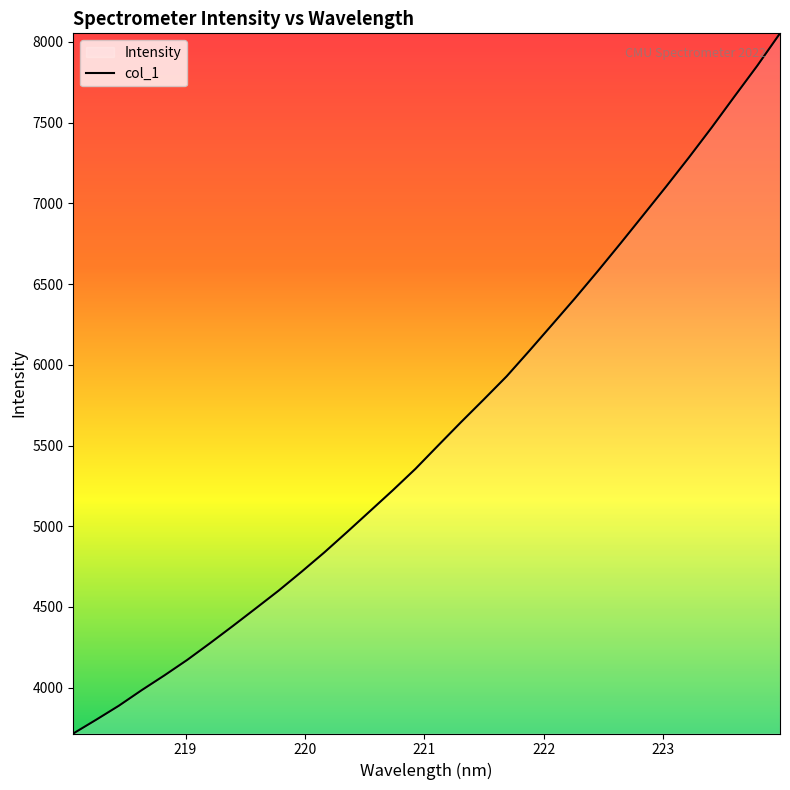

How many data points are less than 5500?

16